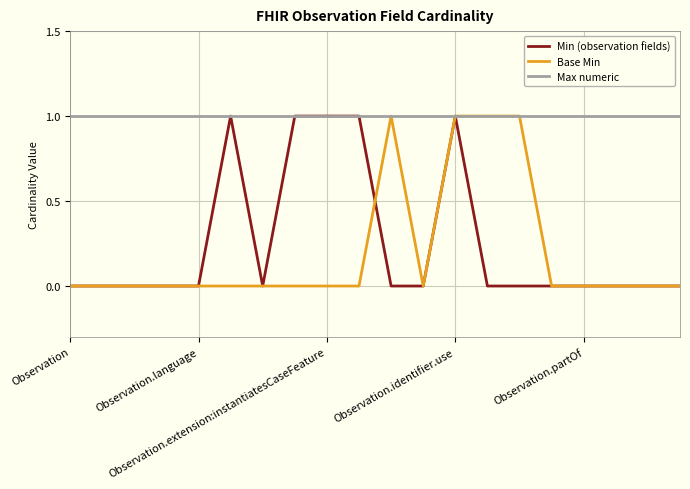

What is the sum of all Base Min values?

4